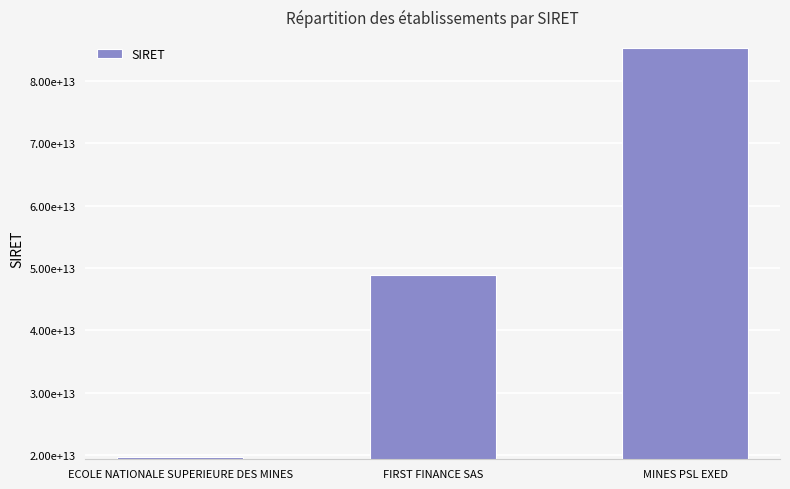

Approximately how many times larger is the value at FIRST FINANCE SAS compared to MINES PSL EXED?

0.6